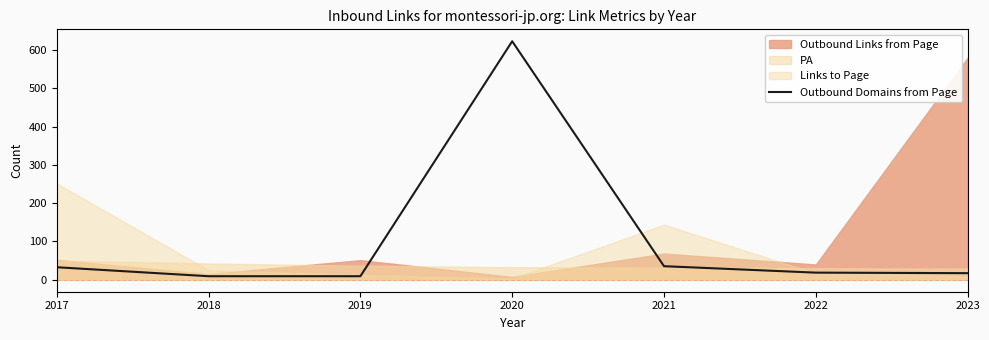

What is the smallest value displayed?

9.3